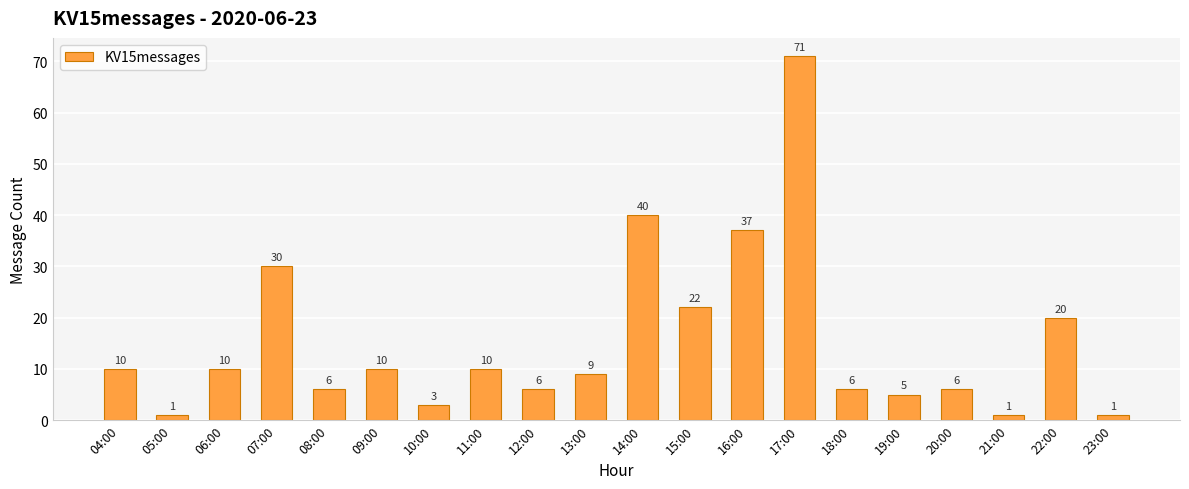

Is it true that the value at 15:00 is 22?

True